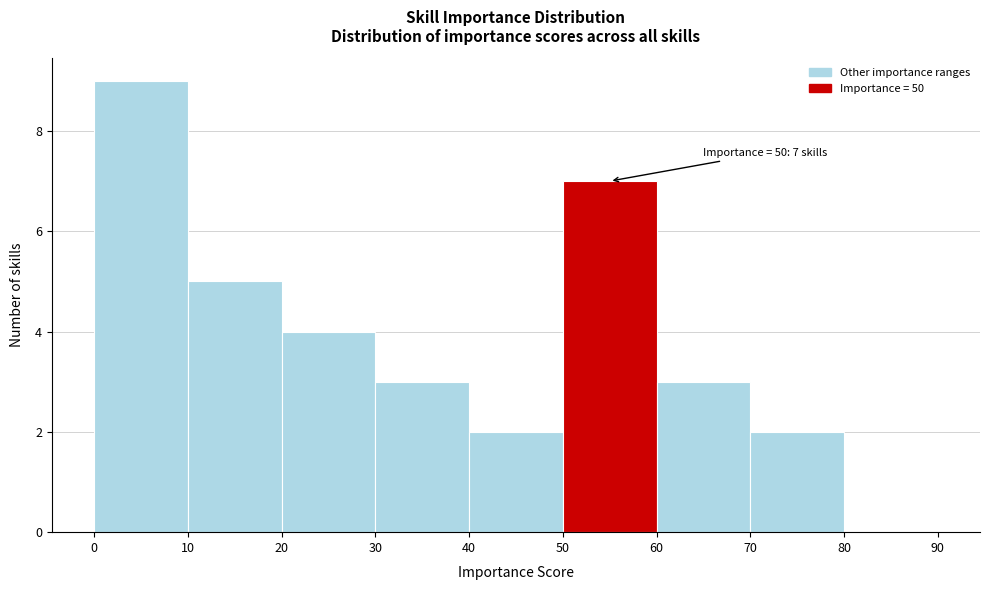

Over which range of the x-axis is the bar tallest?

0 to 10